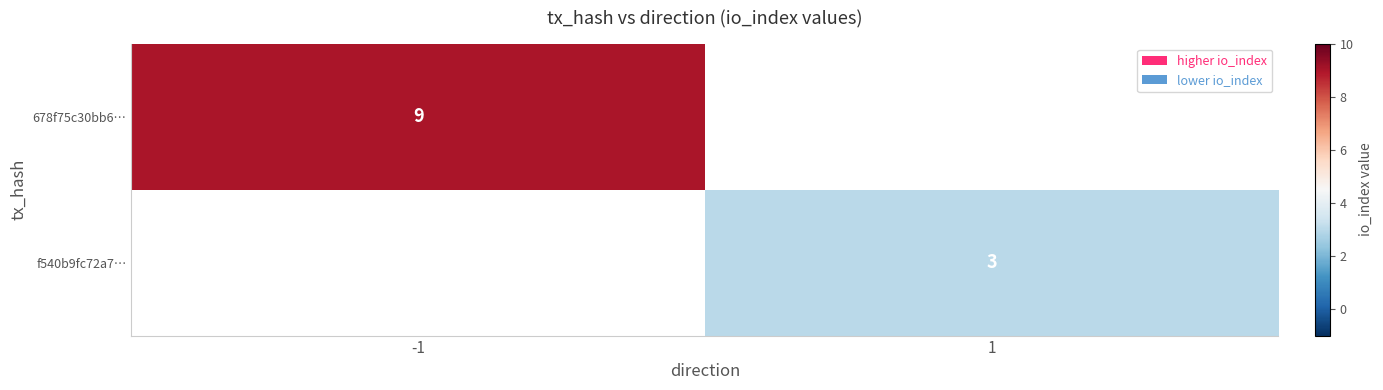

Is it true that f540b9fc72a7… equals 3 at 1?

True